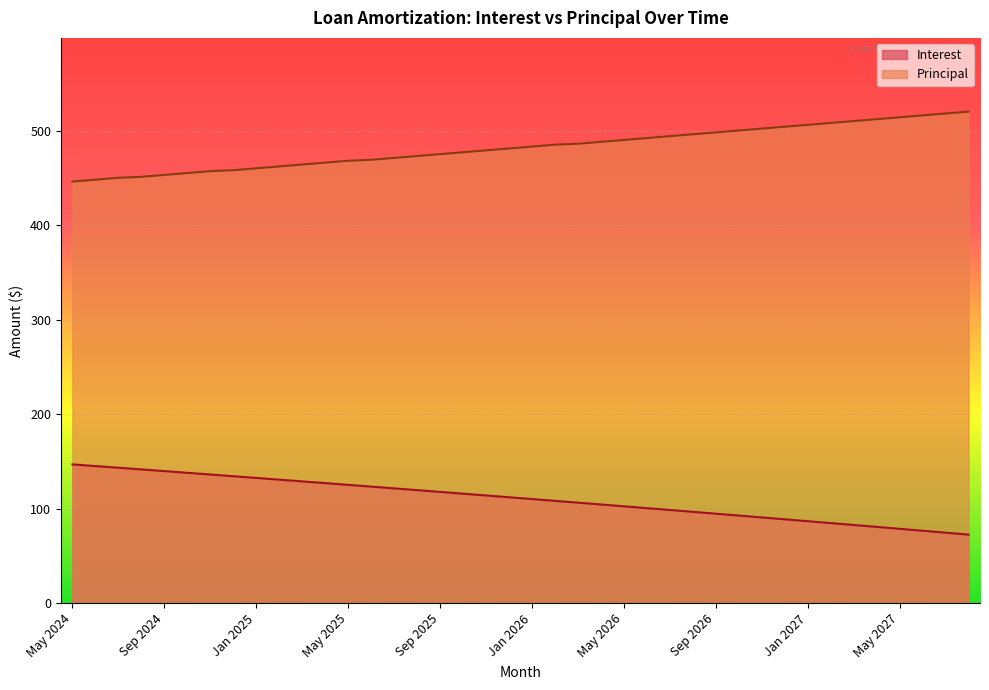

What is the approximate value of Interest at Jan 2027?

86.6